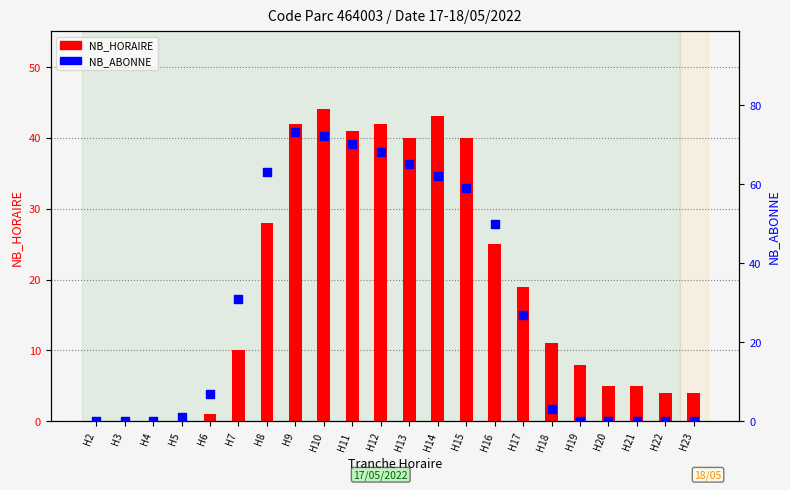

Which series reaches the maximum Y coordinate?

NB_ABONNE